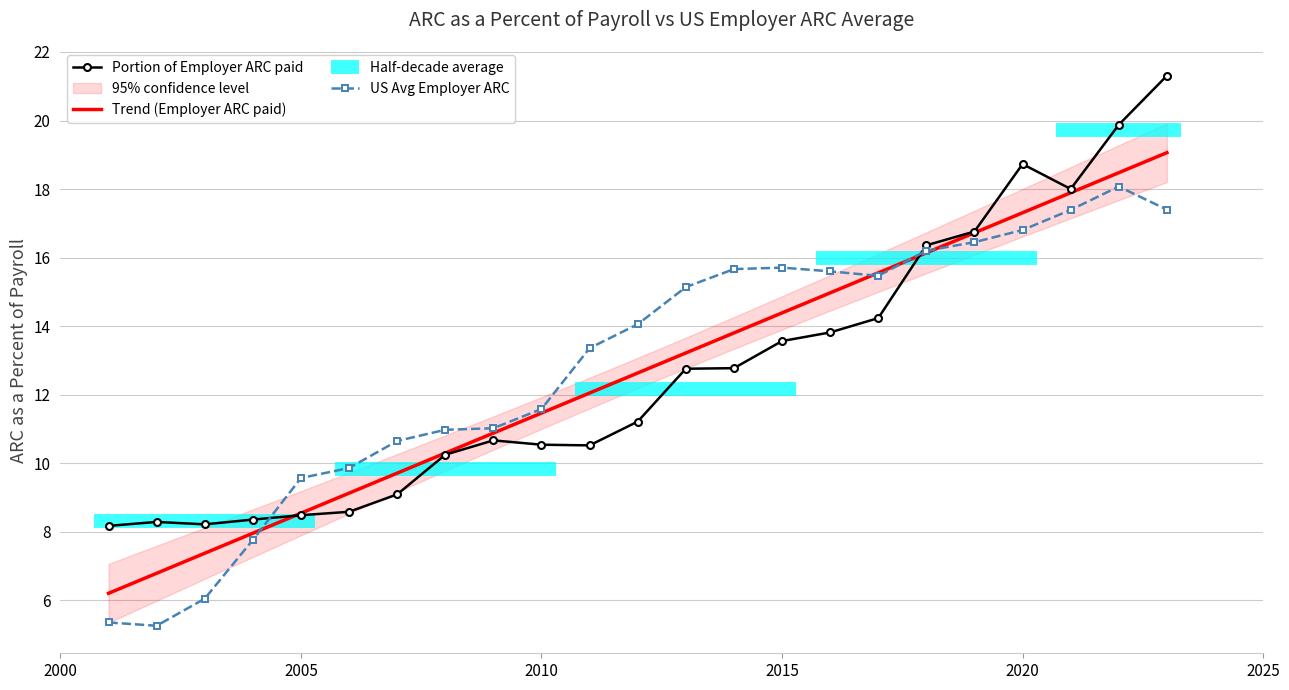

What is the maximum value for US Avg Employer ARC?

18.1